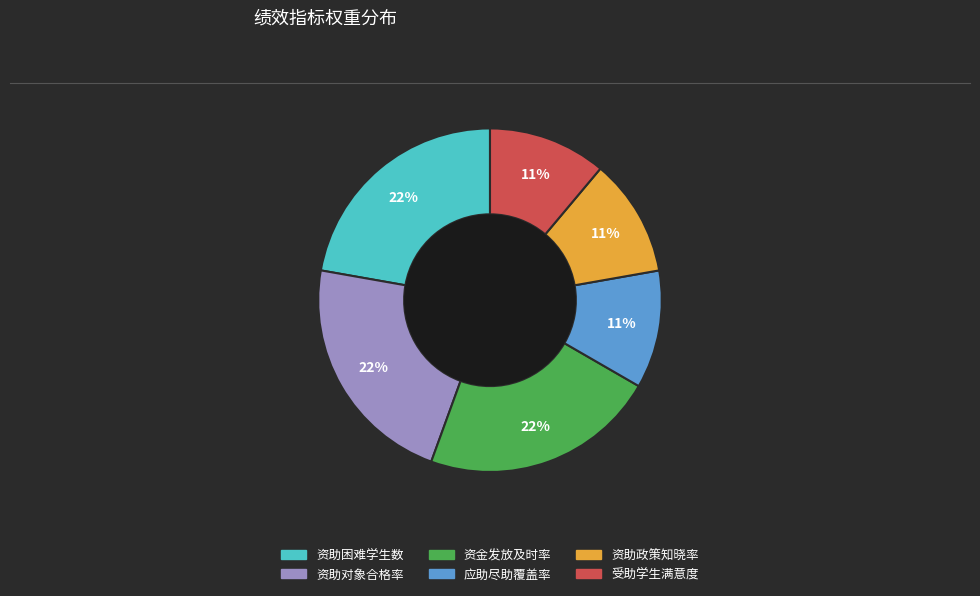

True or false: 资金发放及时率 accounts for 22% of the total.

True